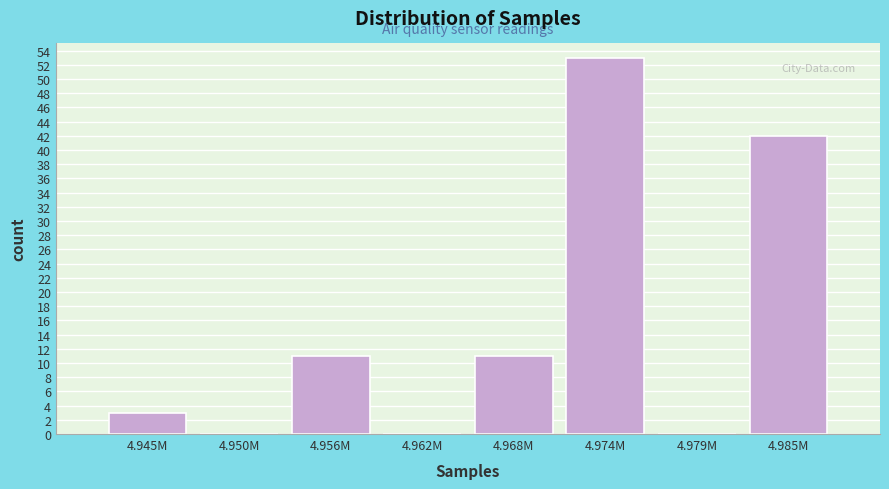

Reading left to right, list all the values displayed in this chart.

4.945M=3	4.950M=0	4.956M=11	4.962M=0	4.968M=11	4.974M=53	4.979M=0	4.985M=42